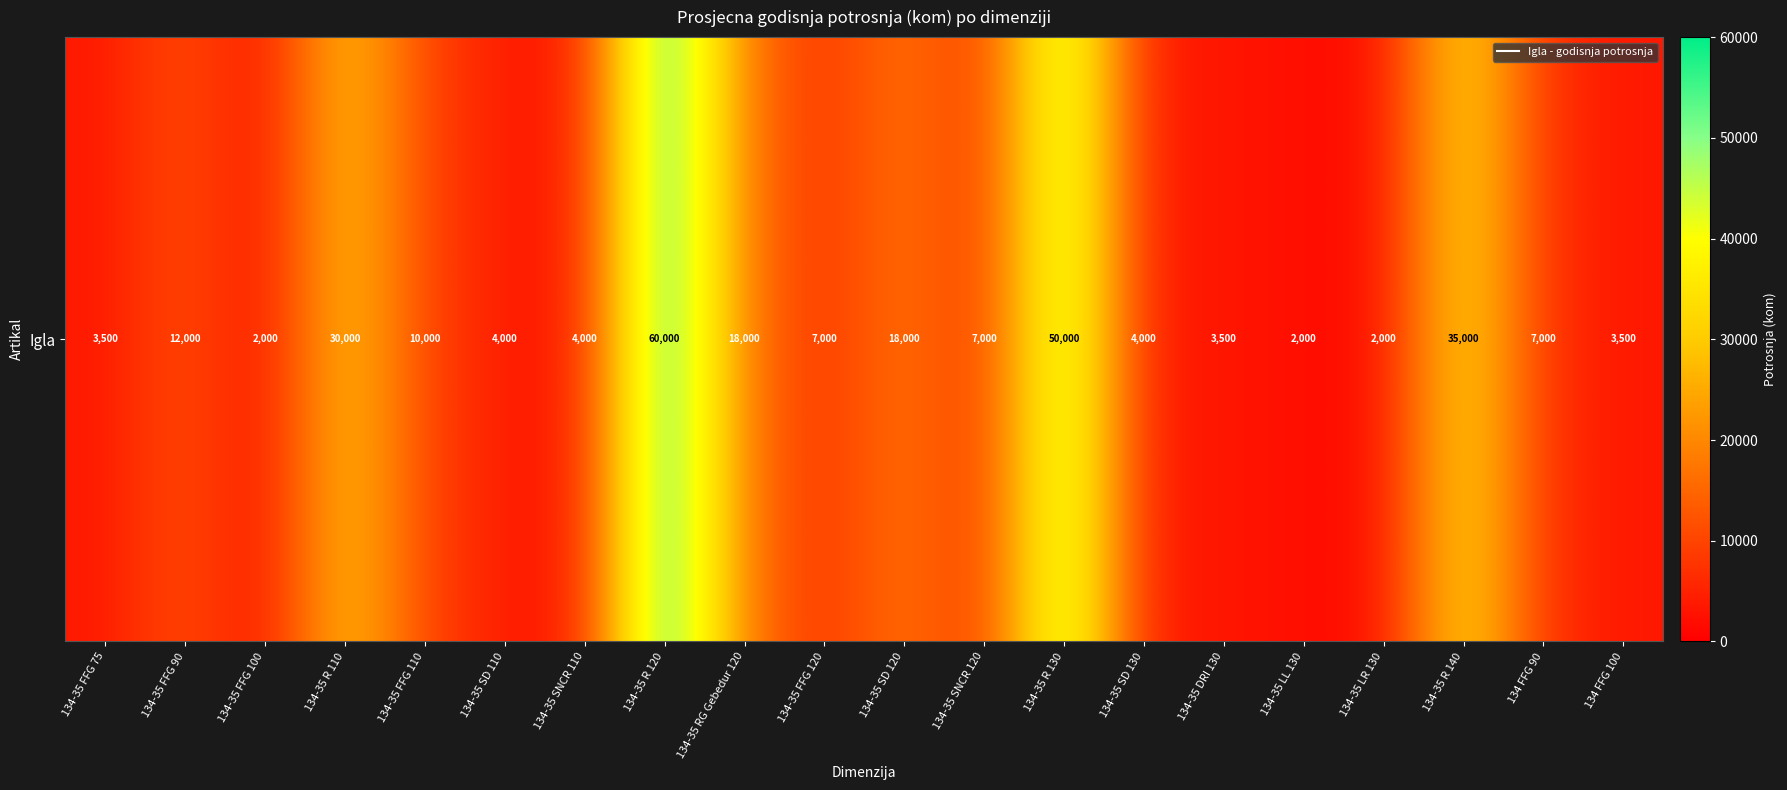

What is the sum of all values?

282500